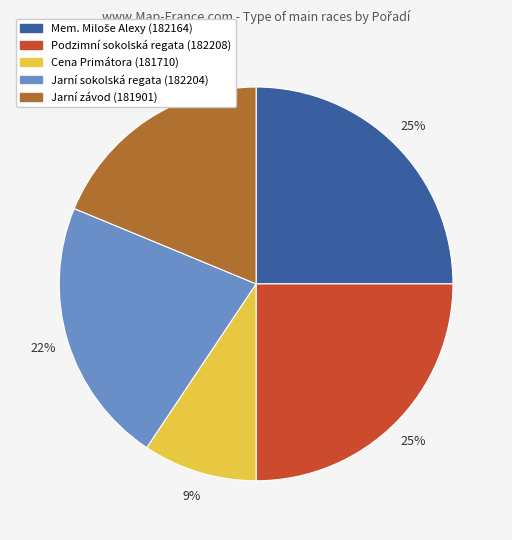

Approximately how many times larger is the value at Podzimní sokolská regata (182208) compared to Jarní sokolská regata (182204)?

1.1